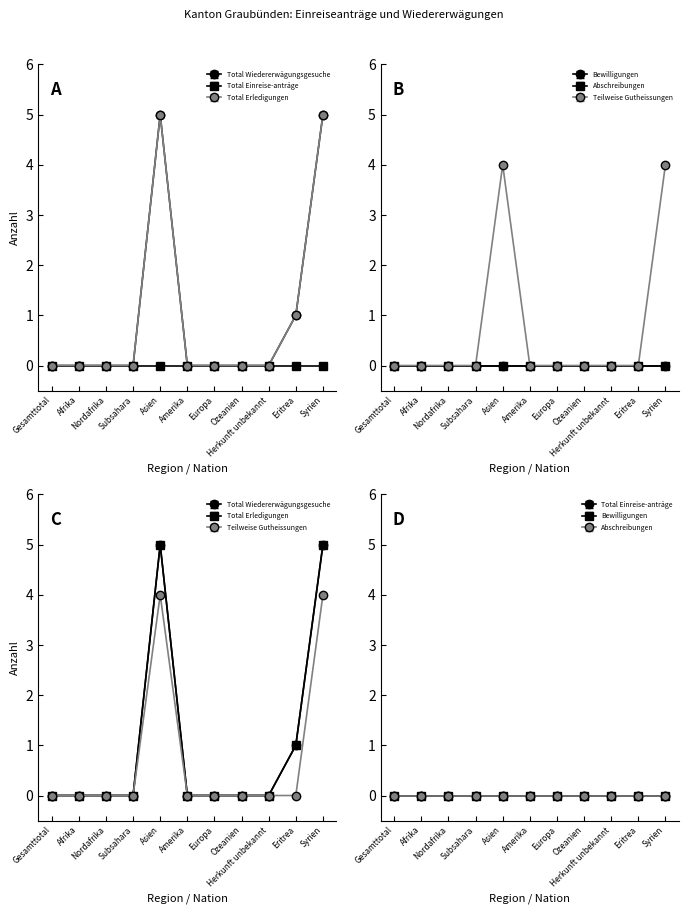

What is the difference between the Teilweise Gutheissungen values at Syrien and Subsahara?

4